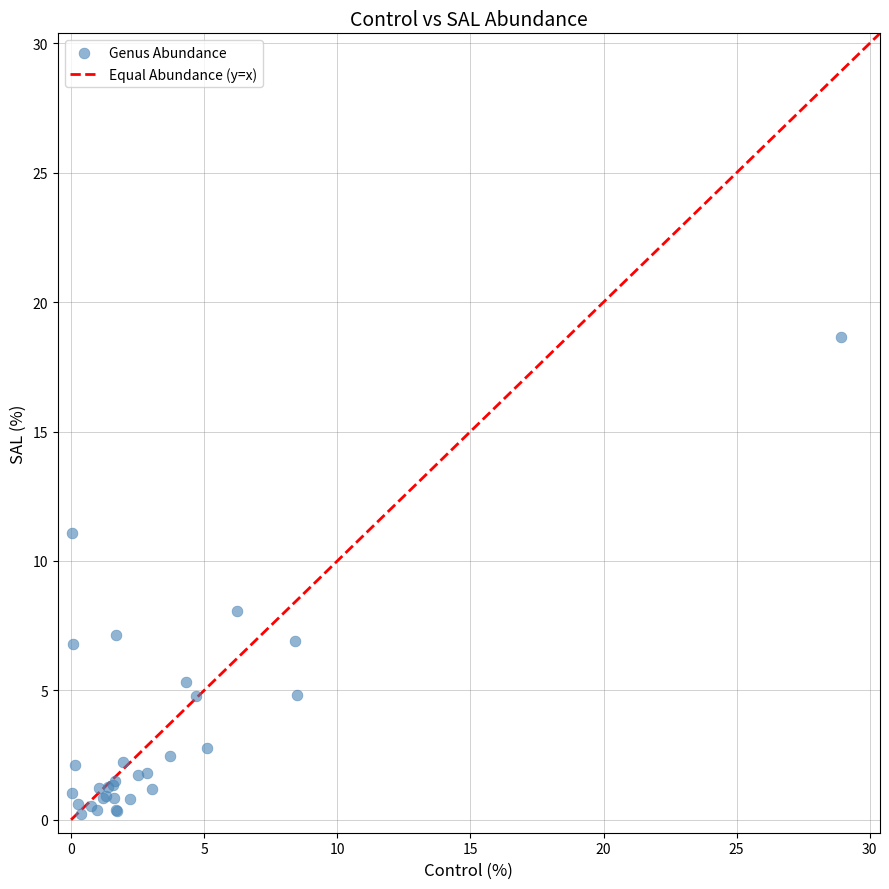

What Y value in the scatter plot is closest to 9?

8.1